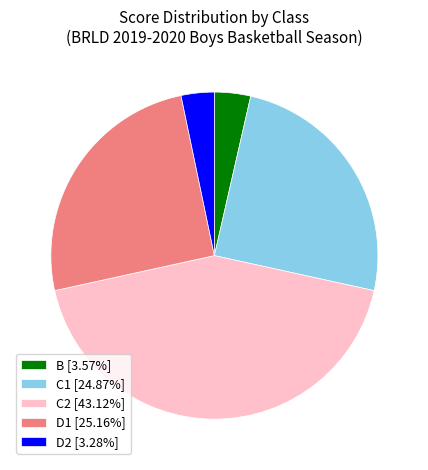

Is there any slice that represents more than half of the pie?

No